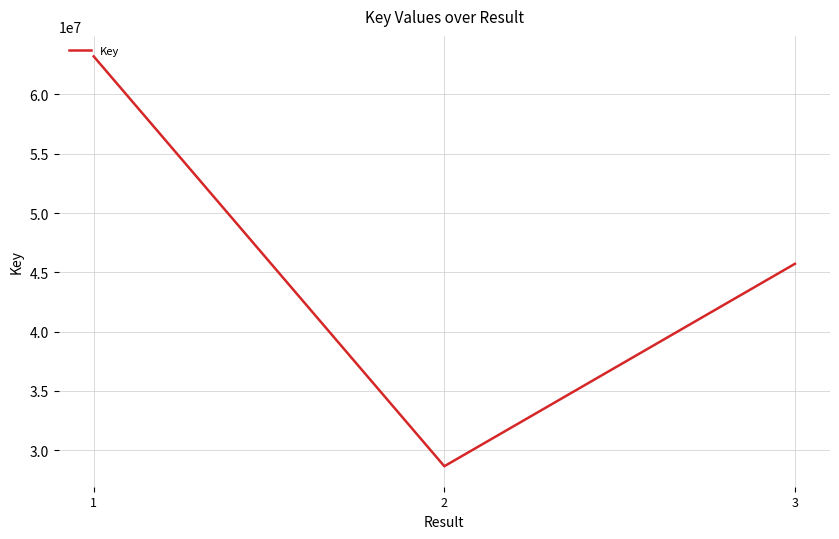

List the labels in order of value, largest first.

1, 3, 2